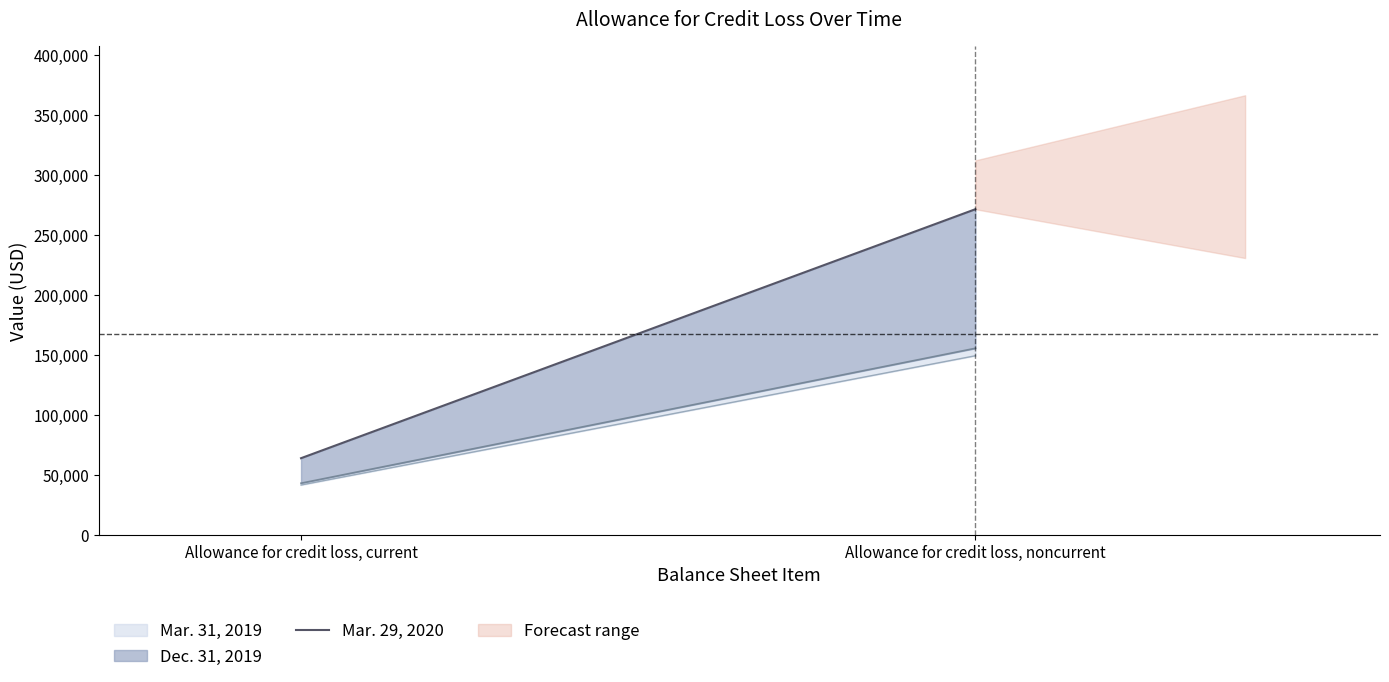

Is it true that the value at Allowance for credit loss, current is 63881?

True